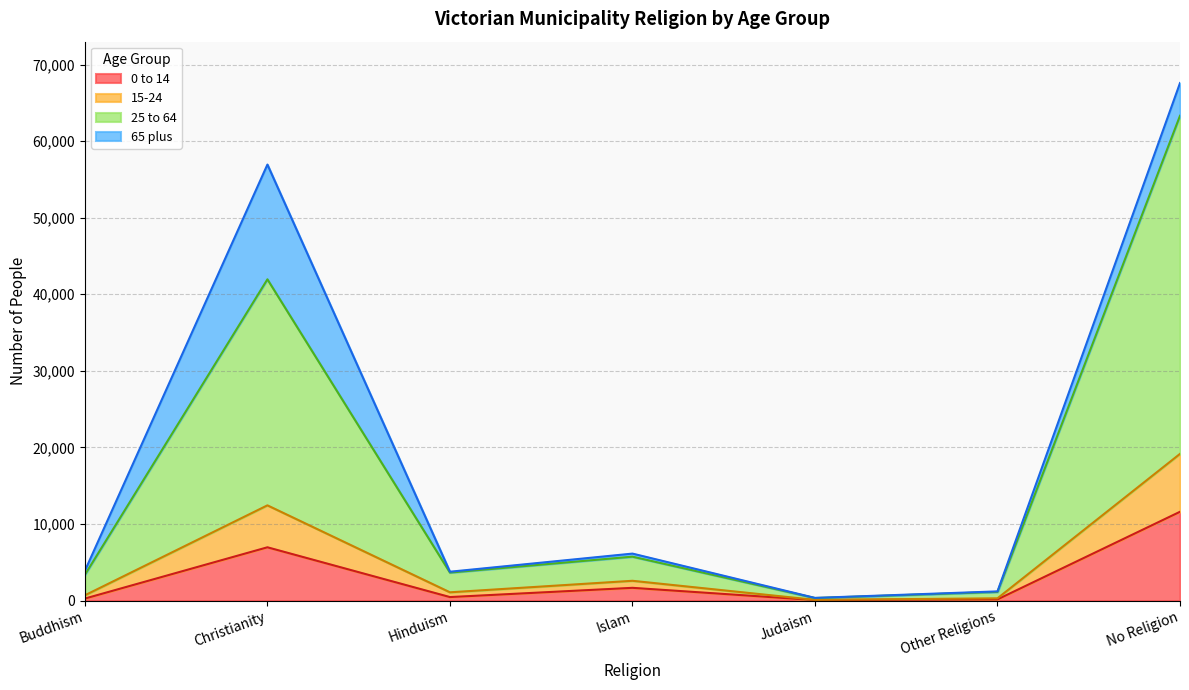

At which label does 15-24 reach its minimum?

Judaism